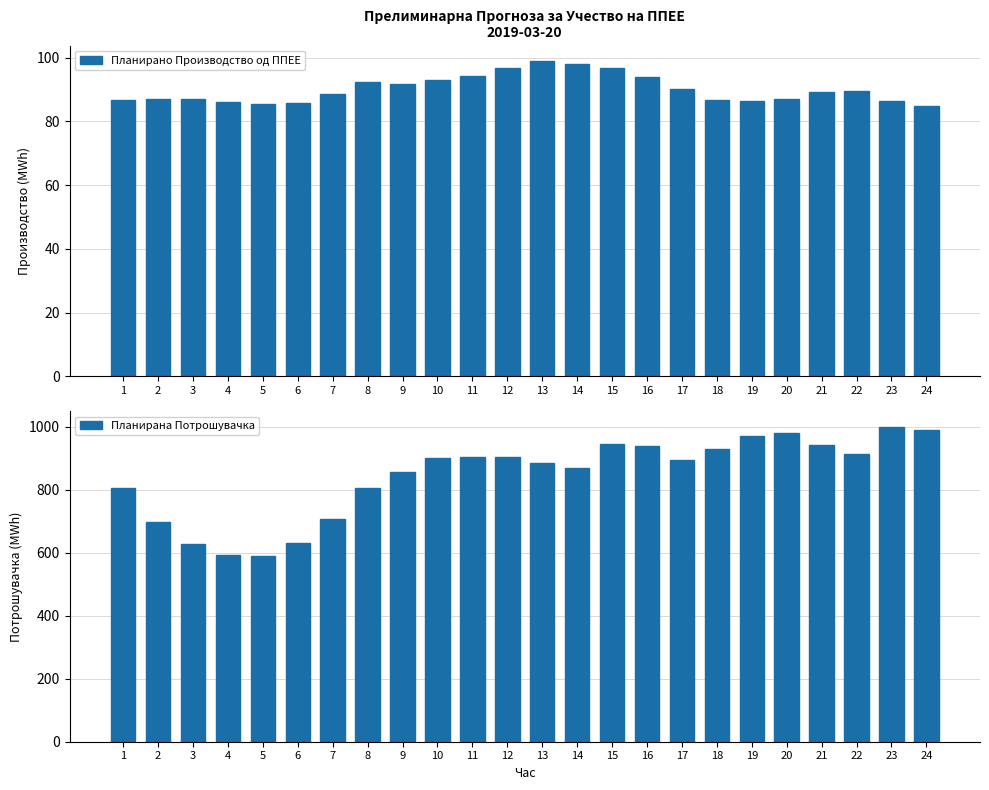

Which category has the lowest value across all series?

24